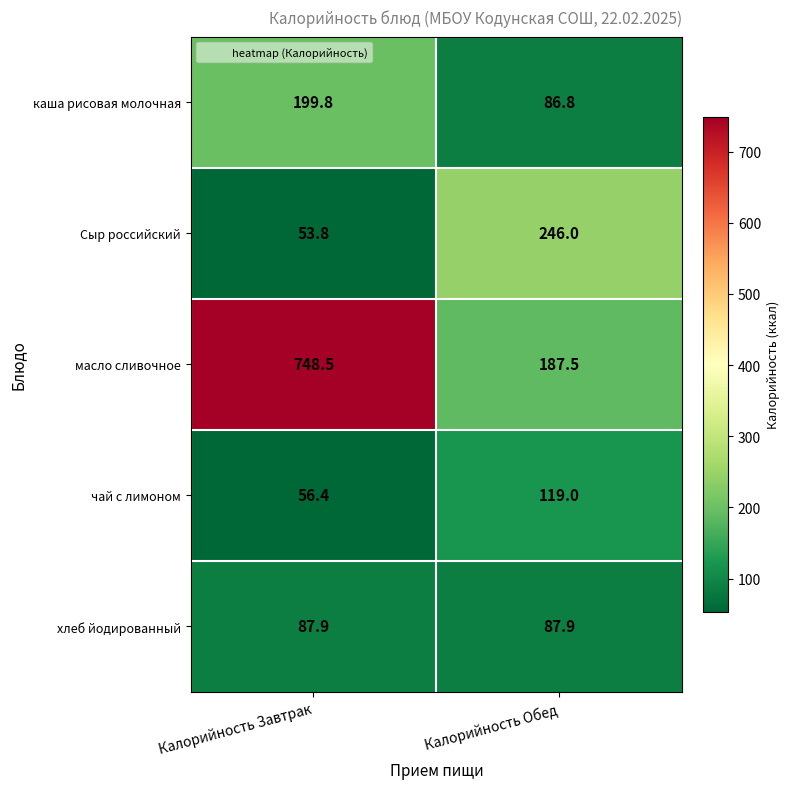

True or false: хлеб йодированный has a value of 87.9 at Калорийность Завтрак.

True